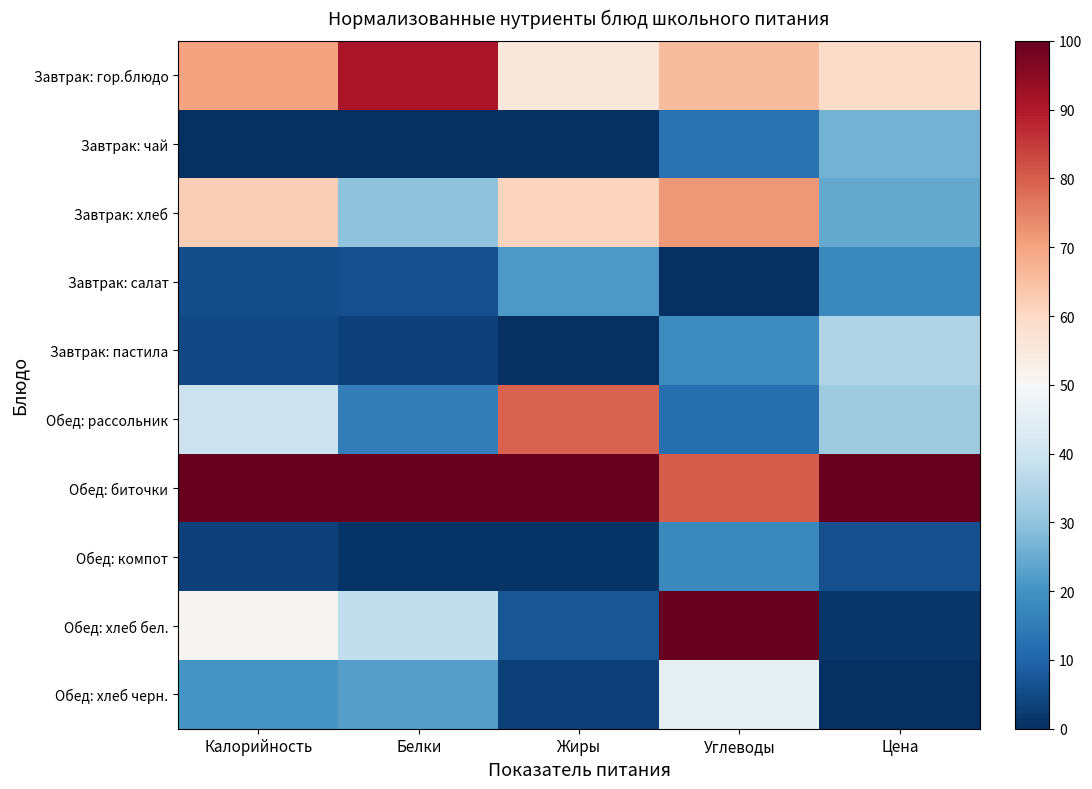

Which has a higher value, Белки or Жиры?

Белки